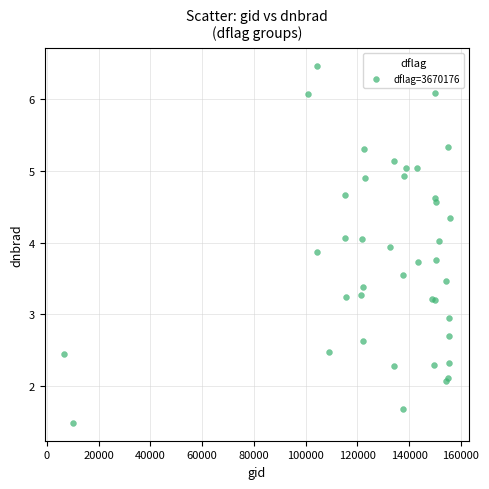

What Y value in the scatter plot is closest to 3?

2.9